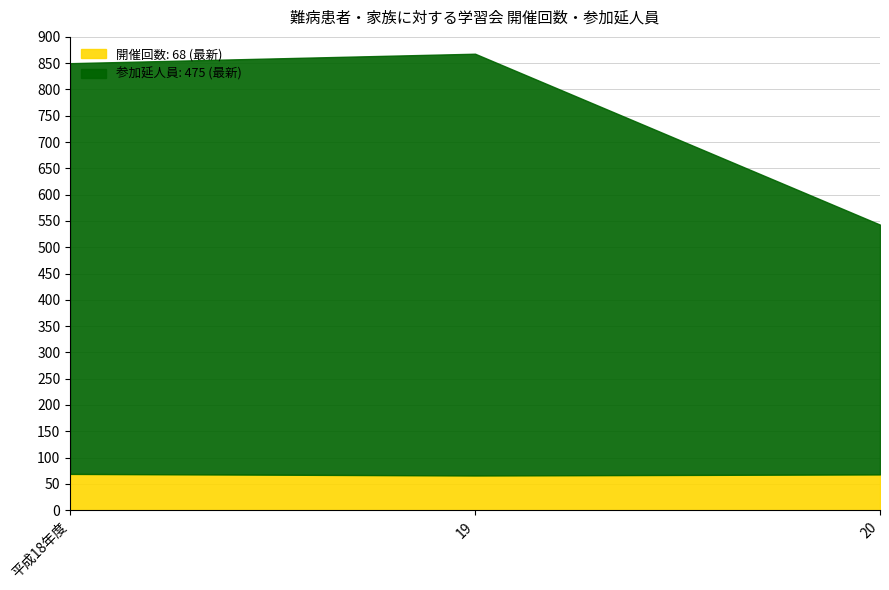

How many data points does each series have?

3